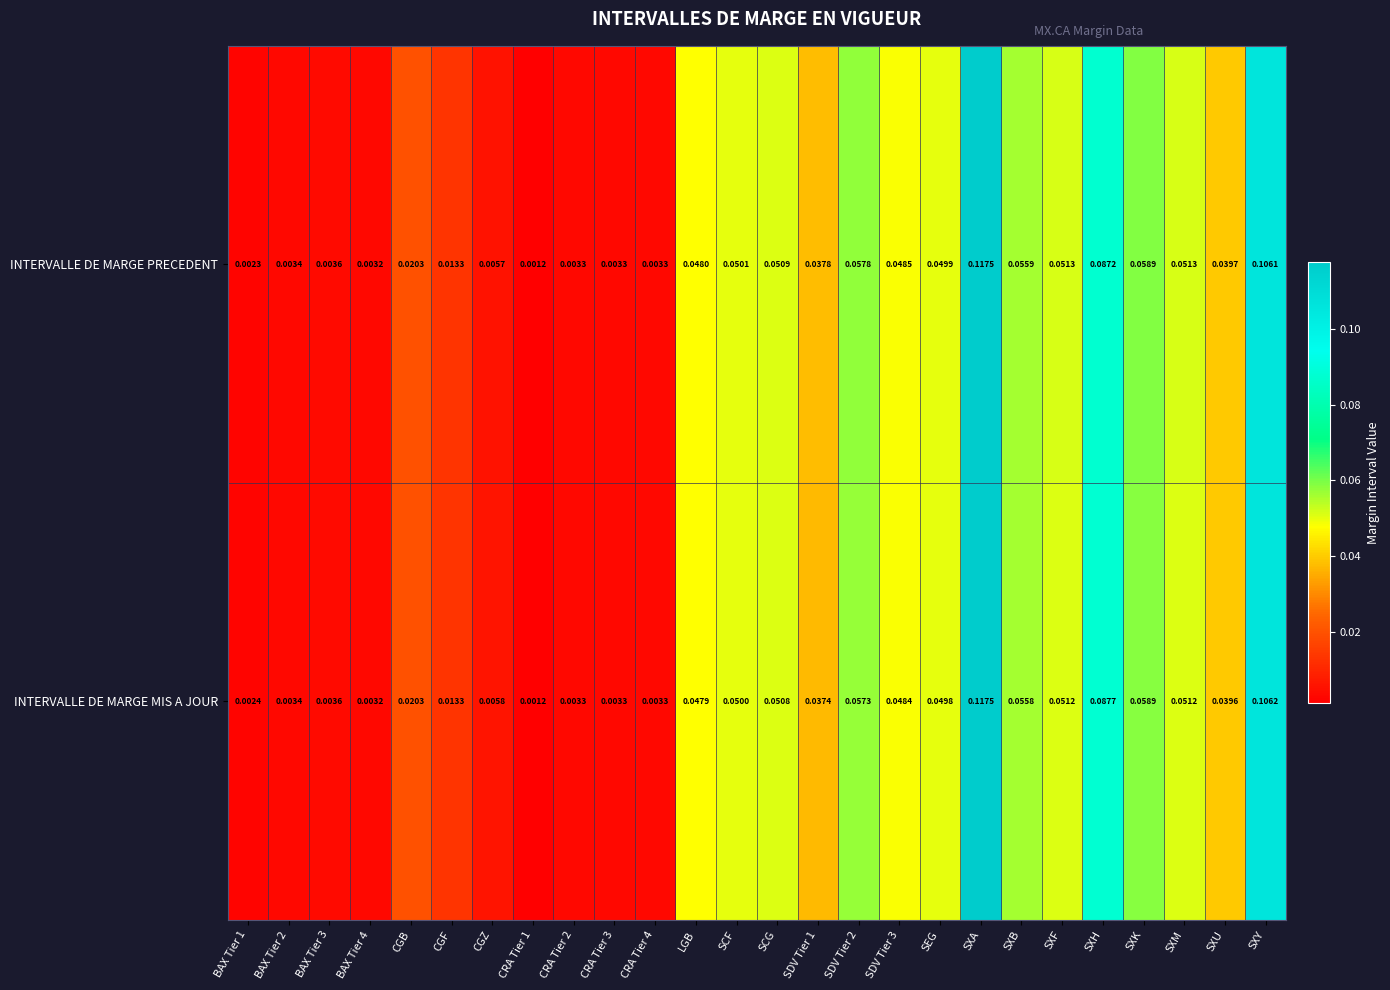

Rank the series by their average value, from lowest to highest.

INTERVALLE DE MARGE MIS A JOUR, INTERVALLE DE MARGE PRECEDENT